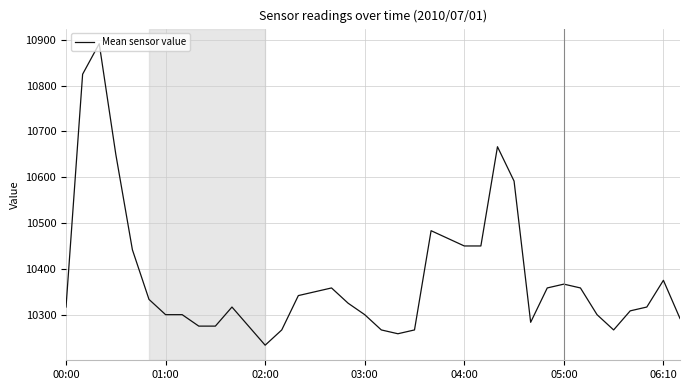

What is the difference between the maximum and minimum values?

658.3